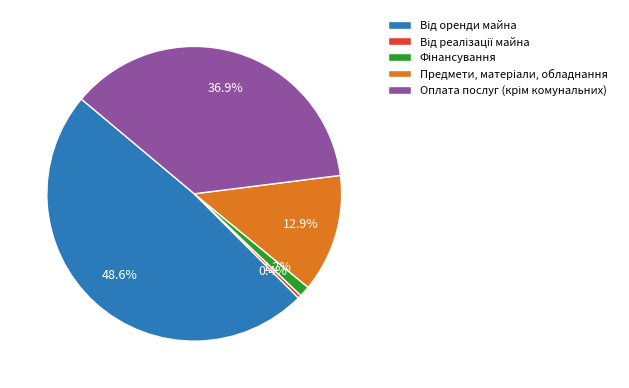

Is there a majority slice in this chart?

No